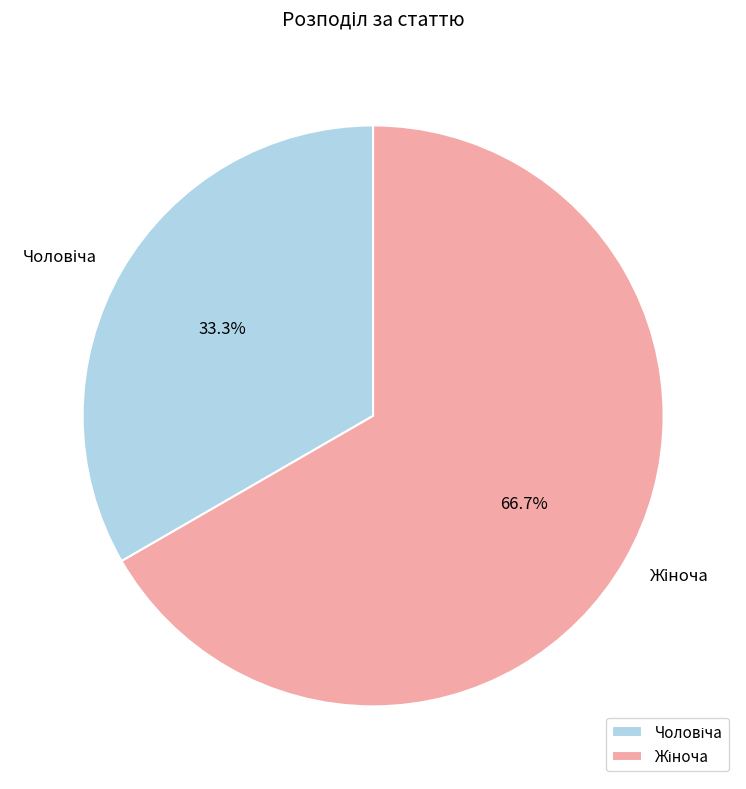

Is there a majority slice in this chart?

Yes